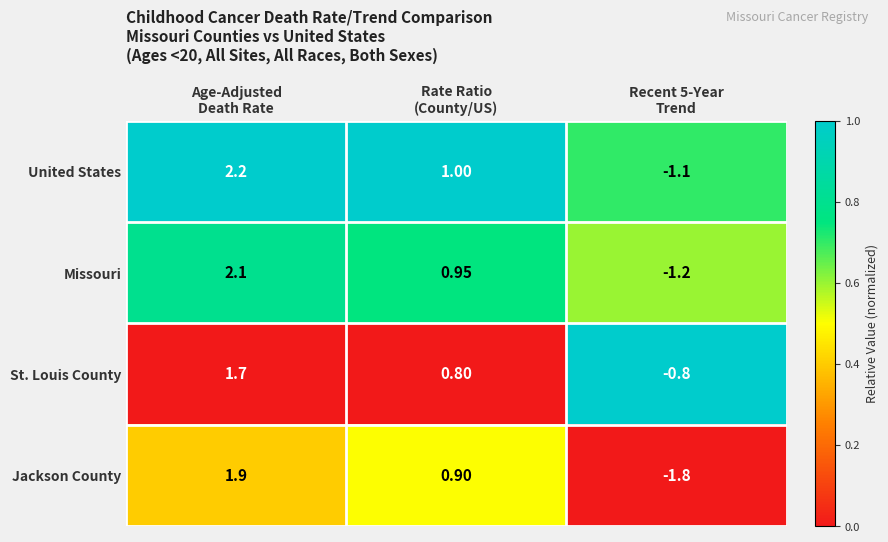

List the series in order of their peak value, highest first.

United States, Missouri, Jackson County, St. Louis County